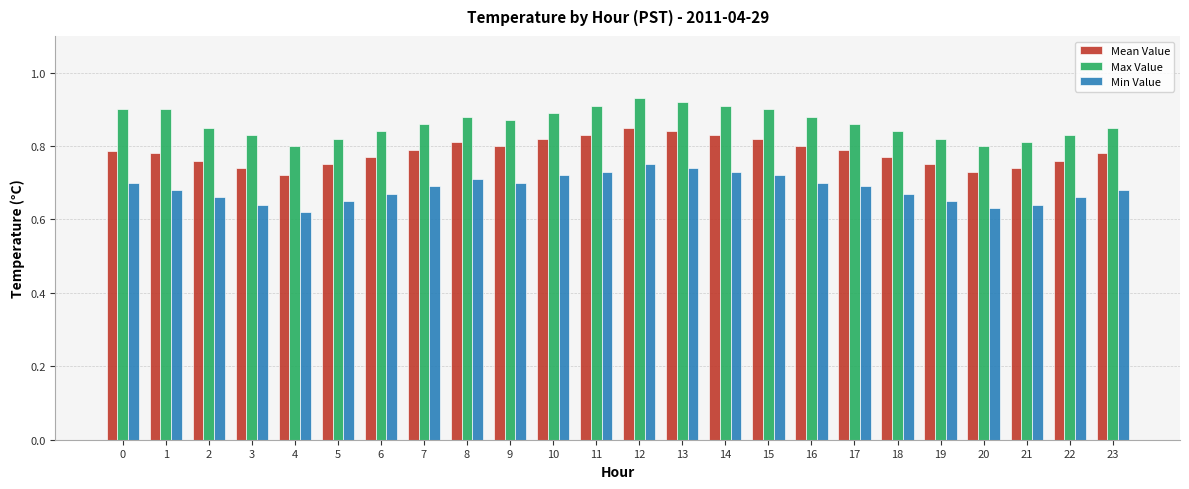

What is the total value across all series at 23?

2.3